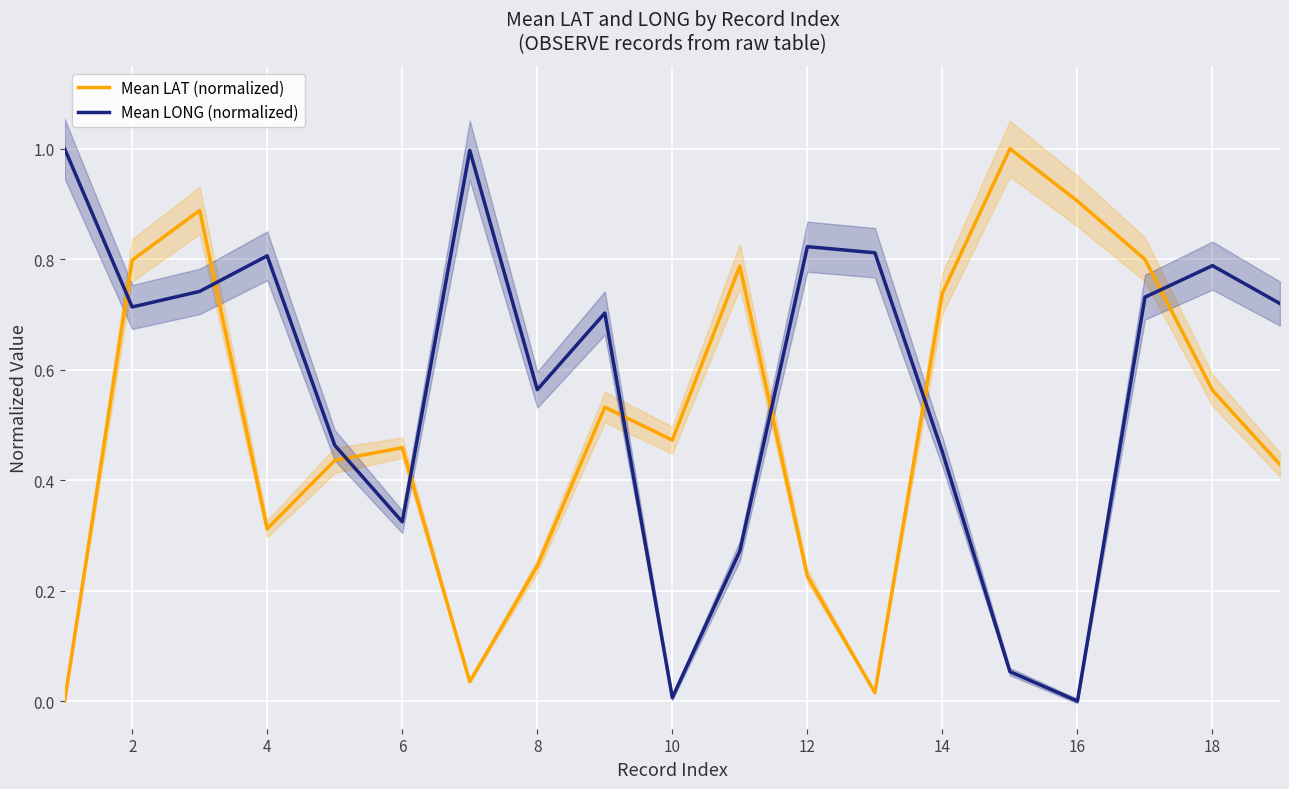

True or false: Mean LONG (normalized) has a value of 0.2 at 2.

False